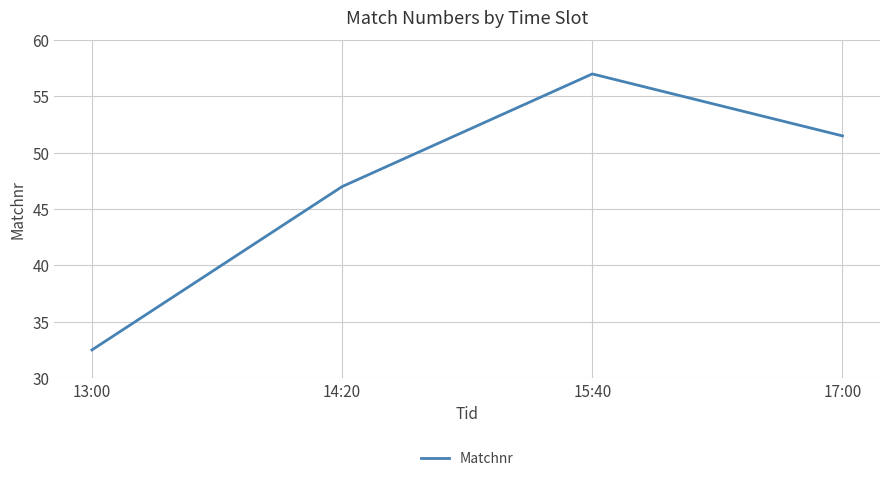

The value at 14:20 is 47.0. True or false?

True